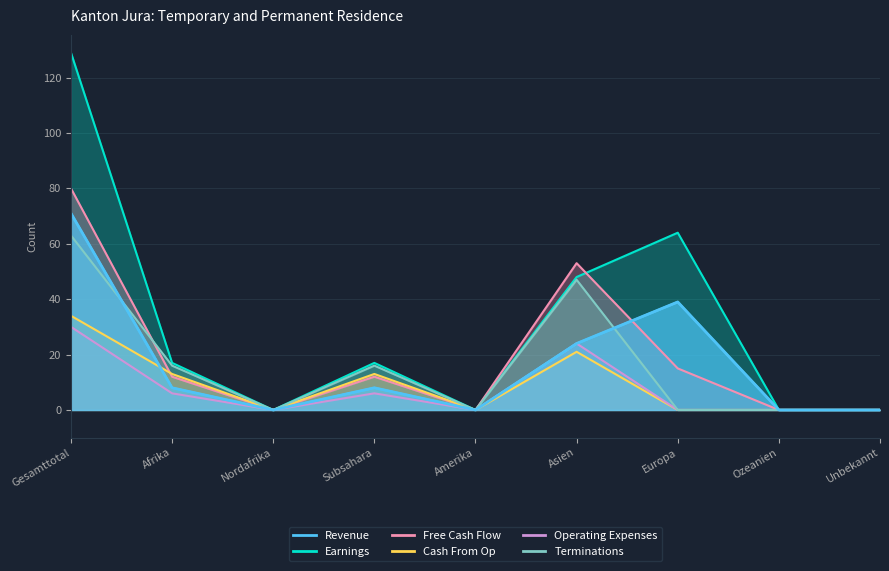

Which series has the largest total across all categories?

Earnings